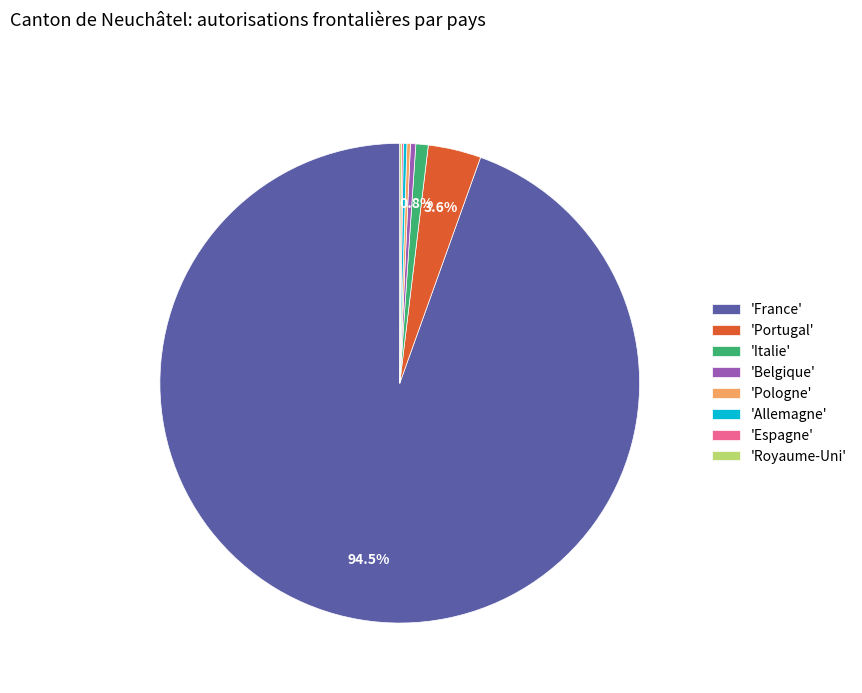

Which category accounts for the majority?

'France'